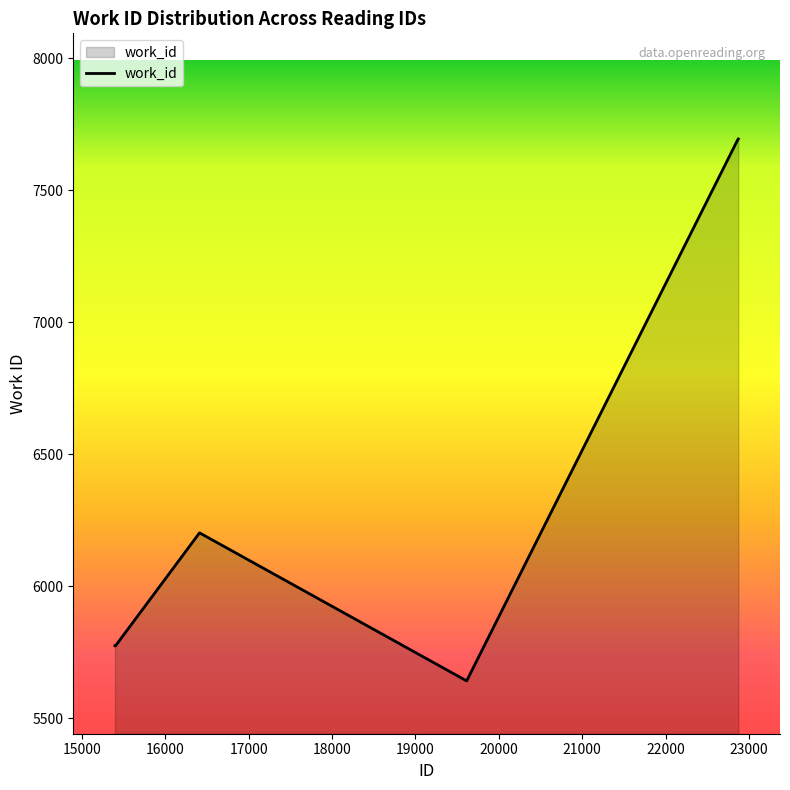

Does the chart display data point markers on the line(s)?

No